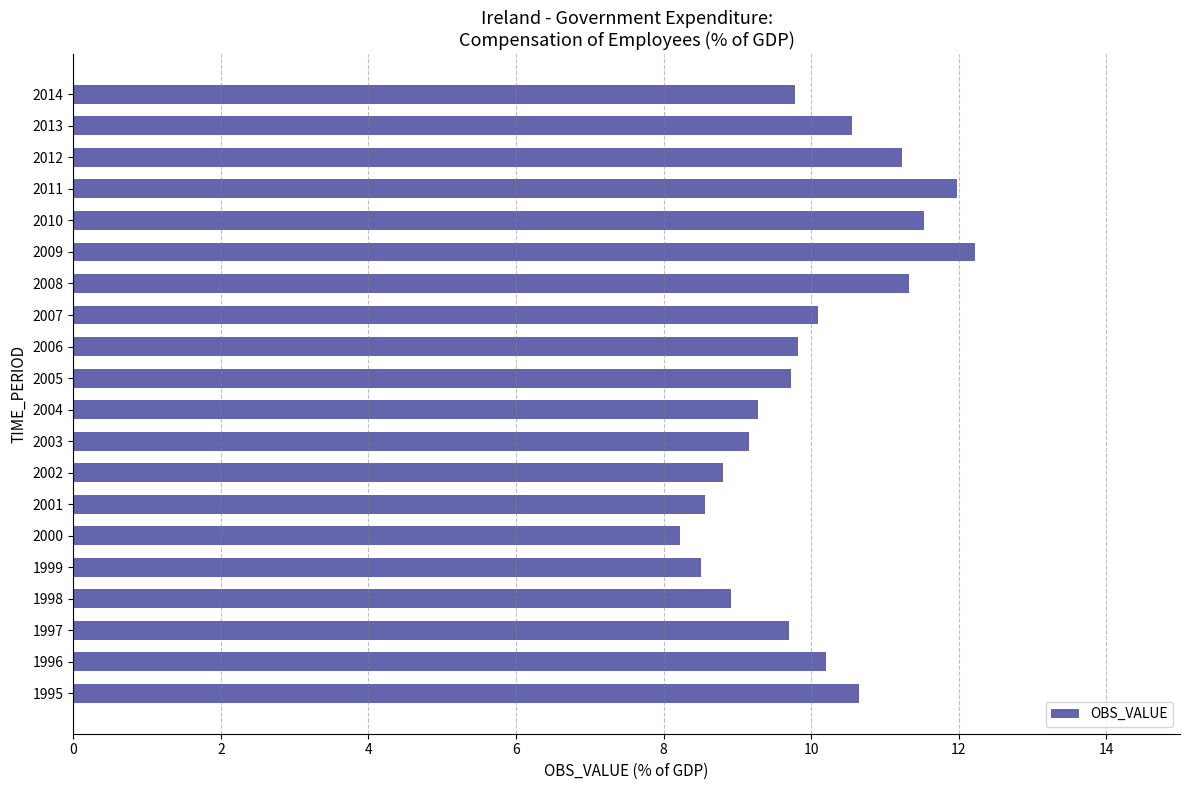

Between 2004 and 1997, which is larger?

1997